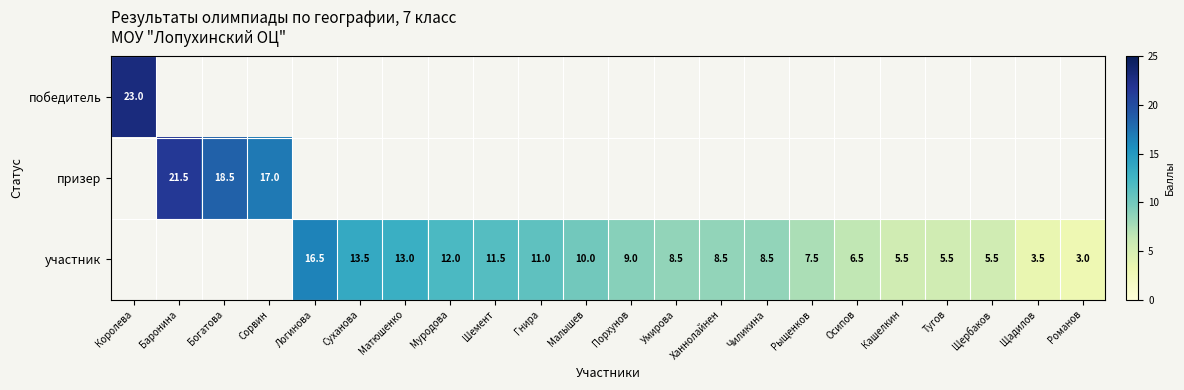

Is it true that участник equals 9.0 at Порхунов?

True